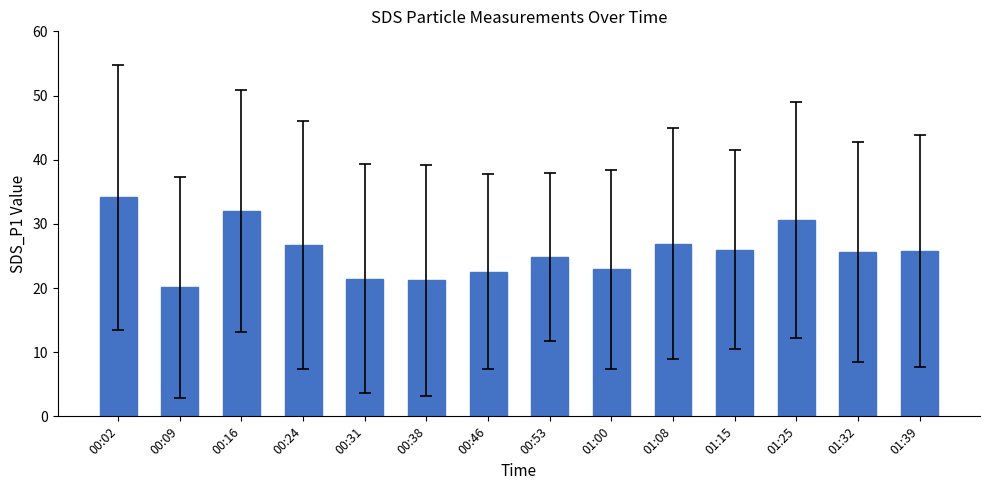

What is the average value?

25.8